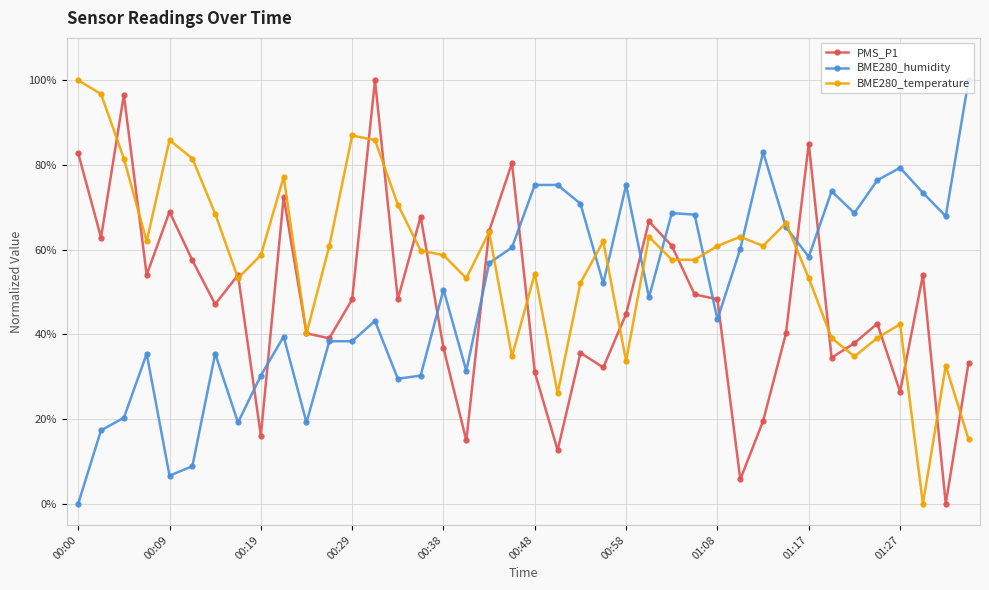

Is the value of PMS_P1 at 01:08 greater than the value of BME280_temperature at 00:29?

No